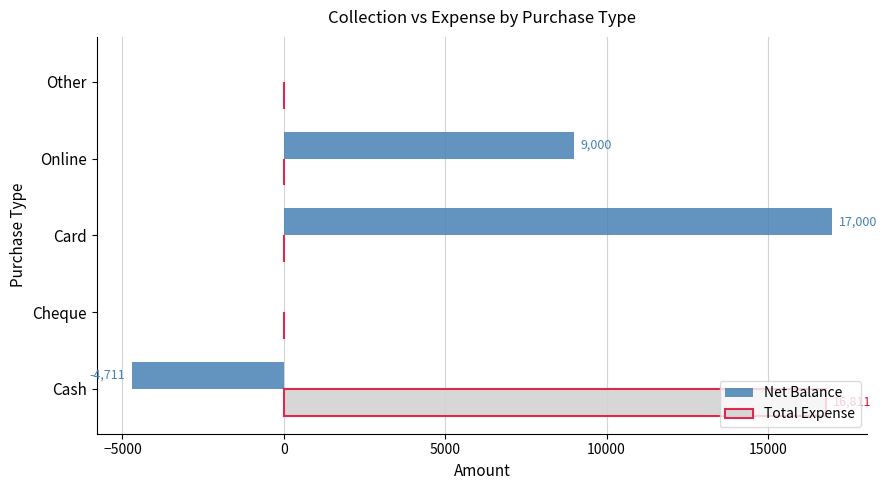

What is the sum of the Net Balance values at Cash and Online?

4289